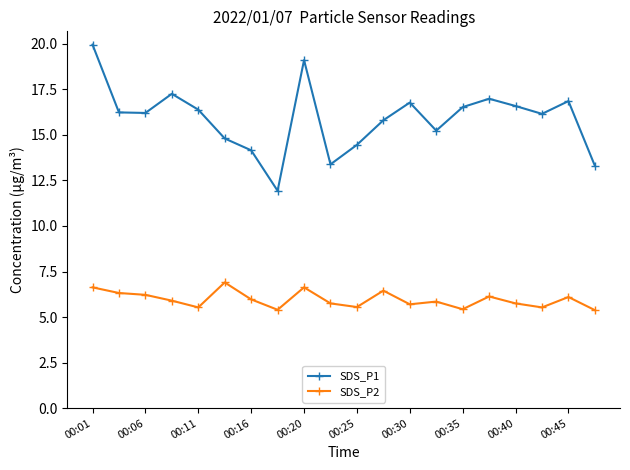

Does the chart display data point markers on the line(s)?

Yes